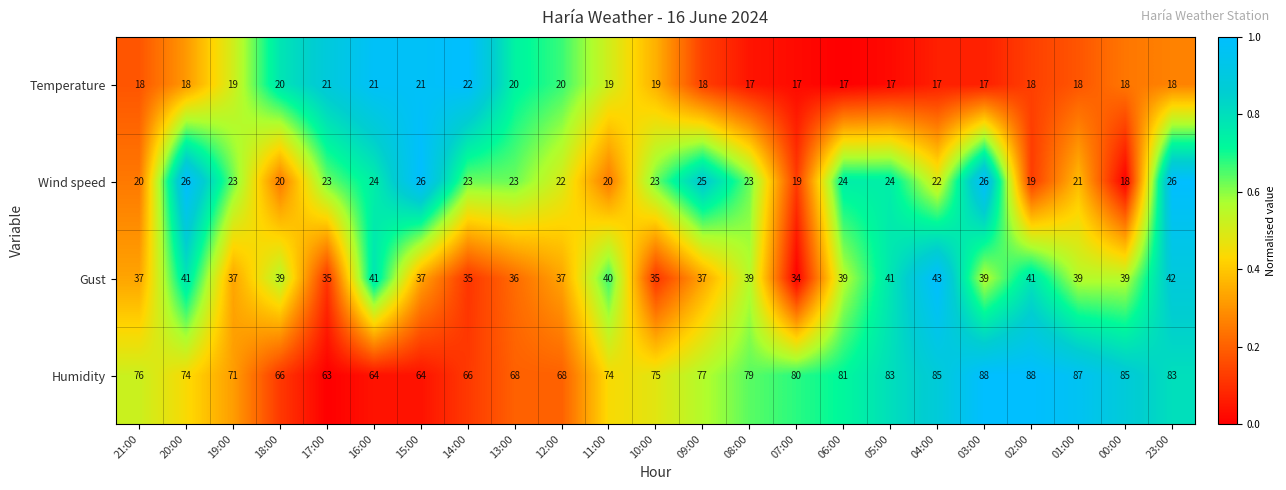

Where does the Gust series first go above 39?

20:00